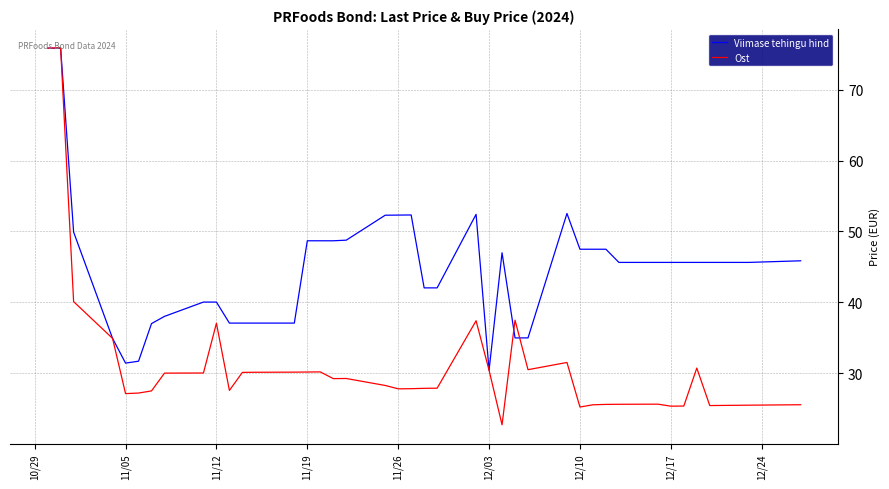

What is the highest value of the Ost series?

75.9